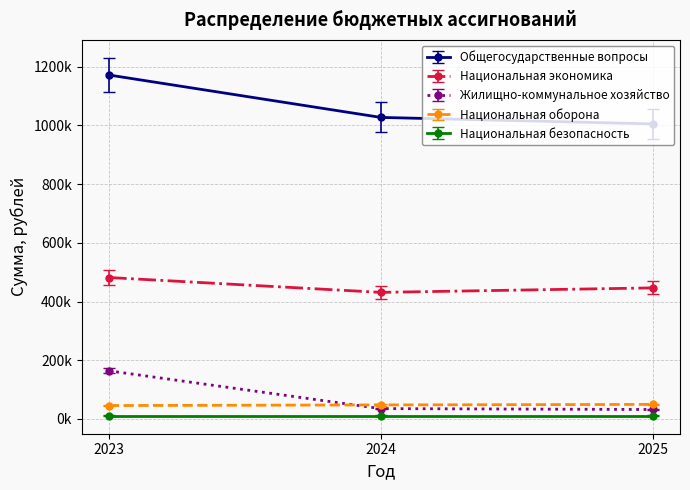

Between 2023 and 2024, which series saw the biggest shift?

Общегосударственные вопросы